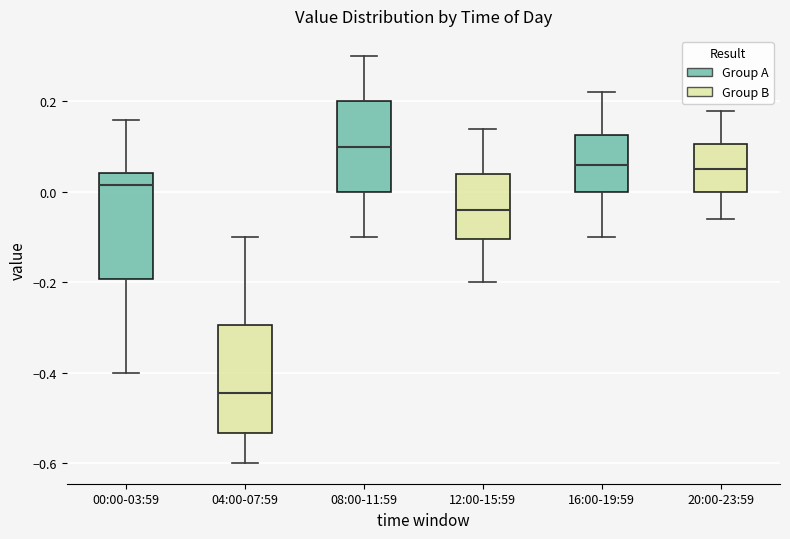

Reading left to right, transcribe this box plot: for each box, give where its median line is, the range the box spans, and where its two whiskers end, as read against the y-axis. The values are not printed on the chart, so give them approximately, as read against the axis.

00:00-03:59: median 0.02, box -0.20 to 0.04, whiskers -0.40 to 0.16
04:00-07:59: median -0.44, box -0.54 to -0.30, whiskers -0.60 to -0.10
08:00-11:59: median 0.10, box 0.00 to 0.20, whiskers -0.10 to 0.30
12:00-15:59: median -0.04, box -0.10 to 0.04, whiskers -0.20 to 0.14
16:00-19:59: median 0.06, box 0.00 to 0.12, whiskers -0.10 to 0.22
20:00-23:59: median 0.06, box 0.00 to 0.10, whiskers -0.06 to 0.18